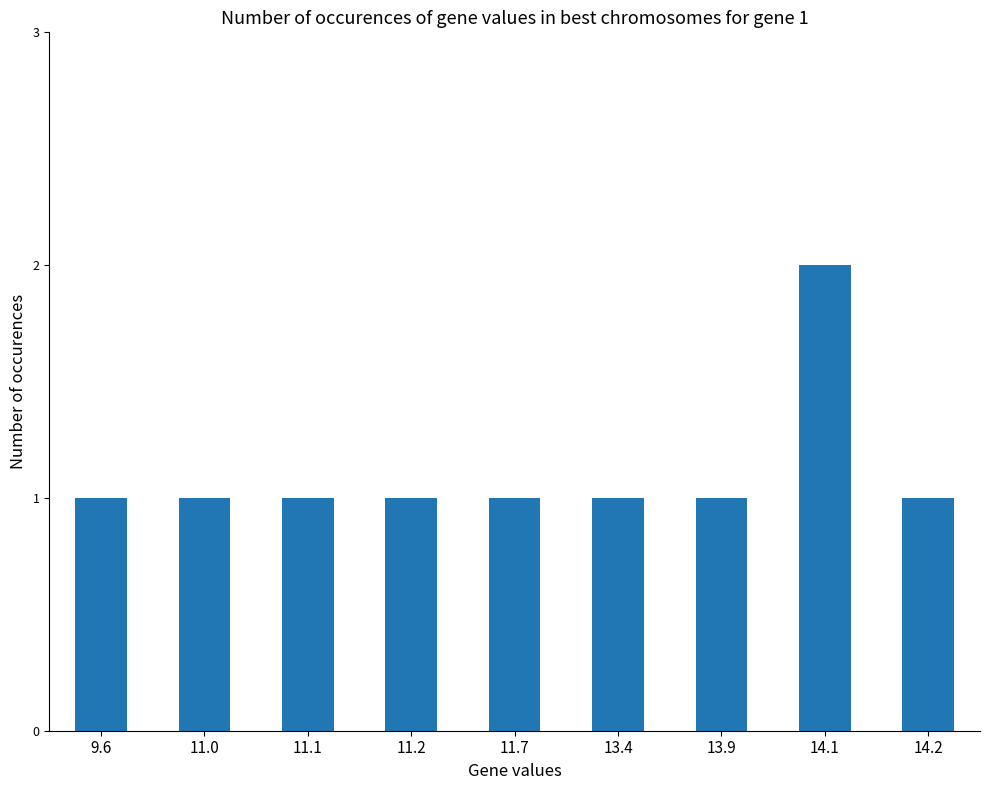

Is it true that the value at 14.1 is 2?

True